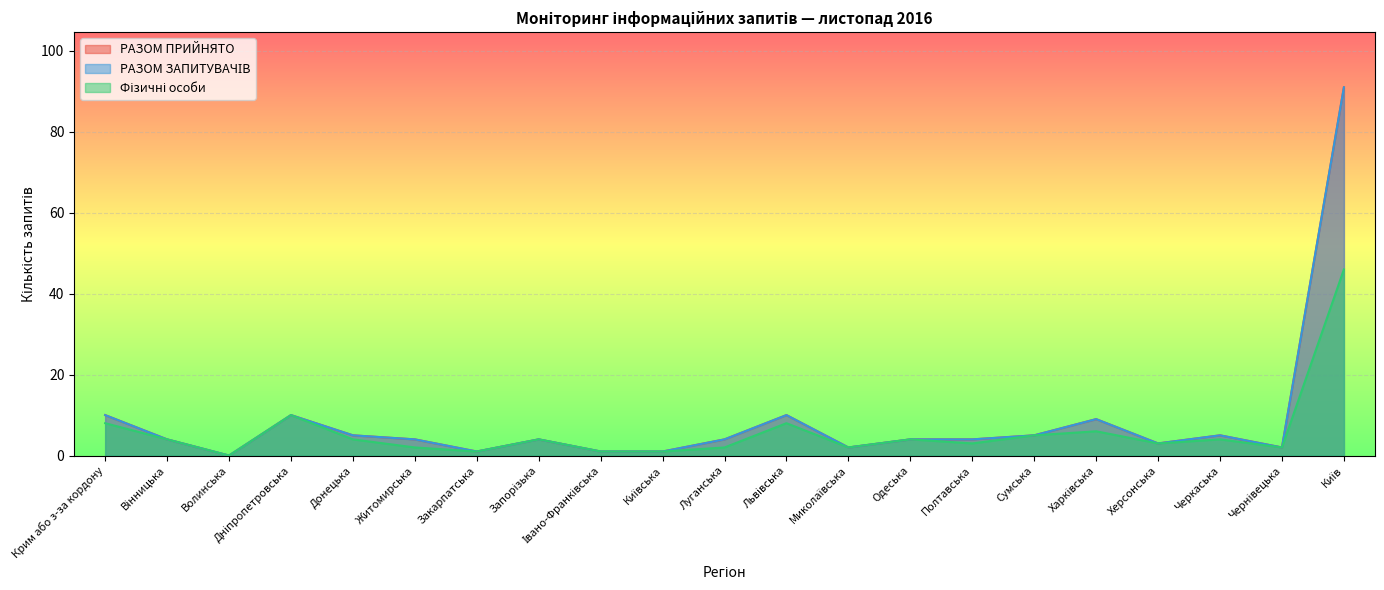

Which series has the widest spread of values?

РАЗОМ ПРИЙНЯТО